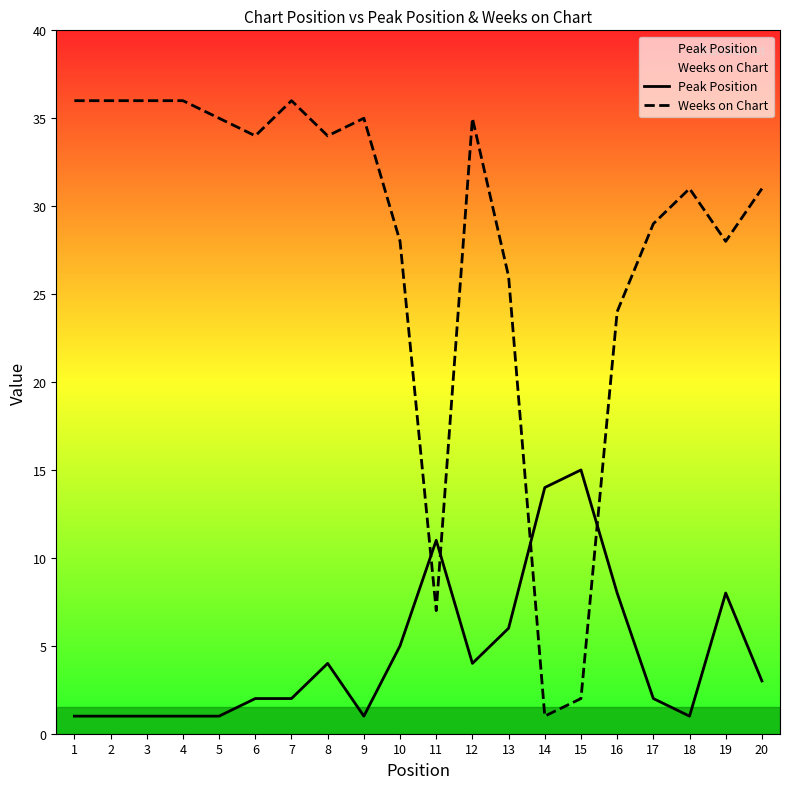

Read the Peak Position value at 14.

14